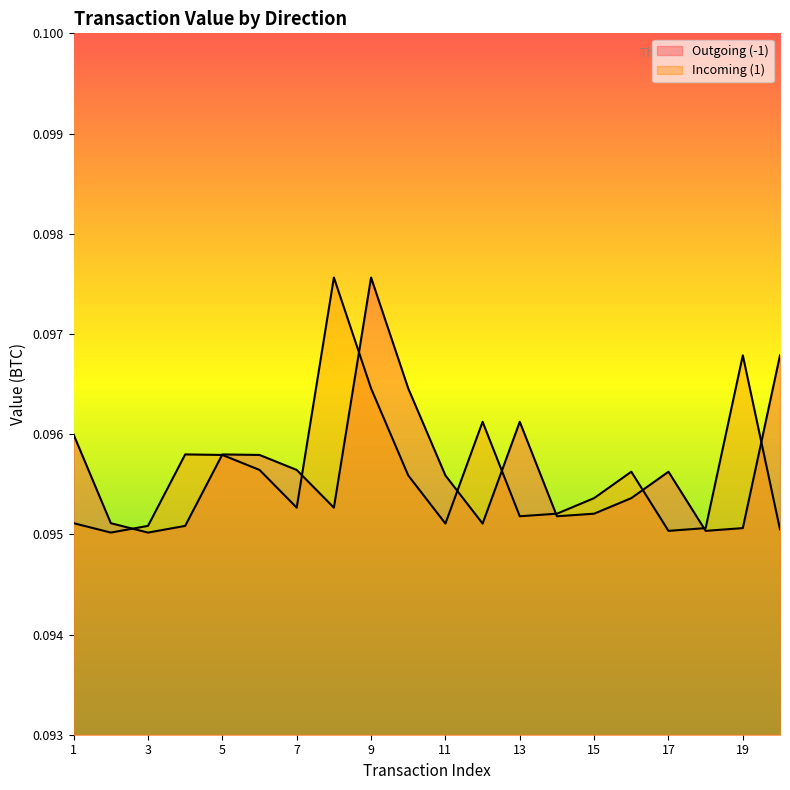

True or false: Outgoing (-1) and Incoming (1) intersect in this chart.

True